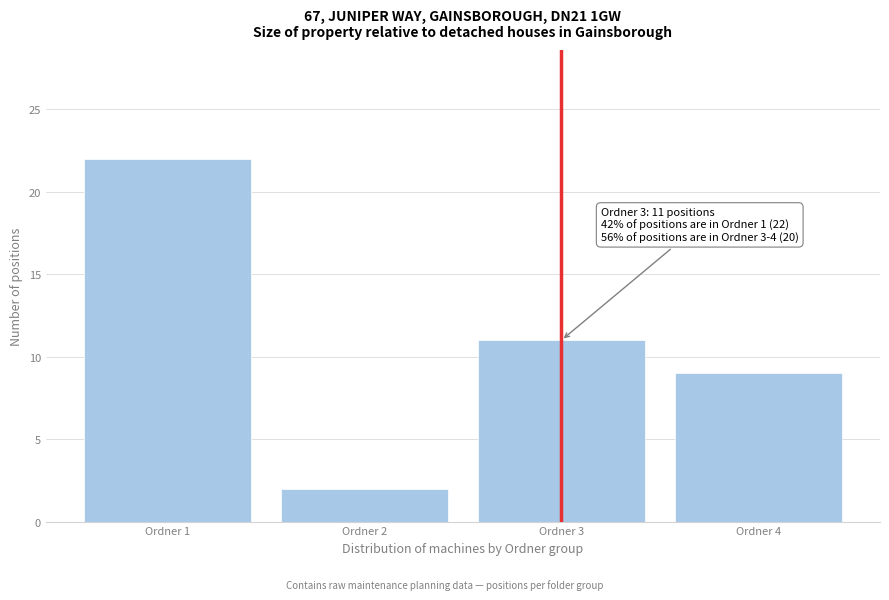

Reading left to right, list all the values displayed in this chart.

22	2	11	9